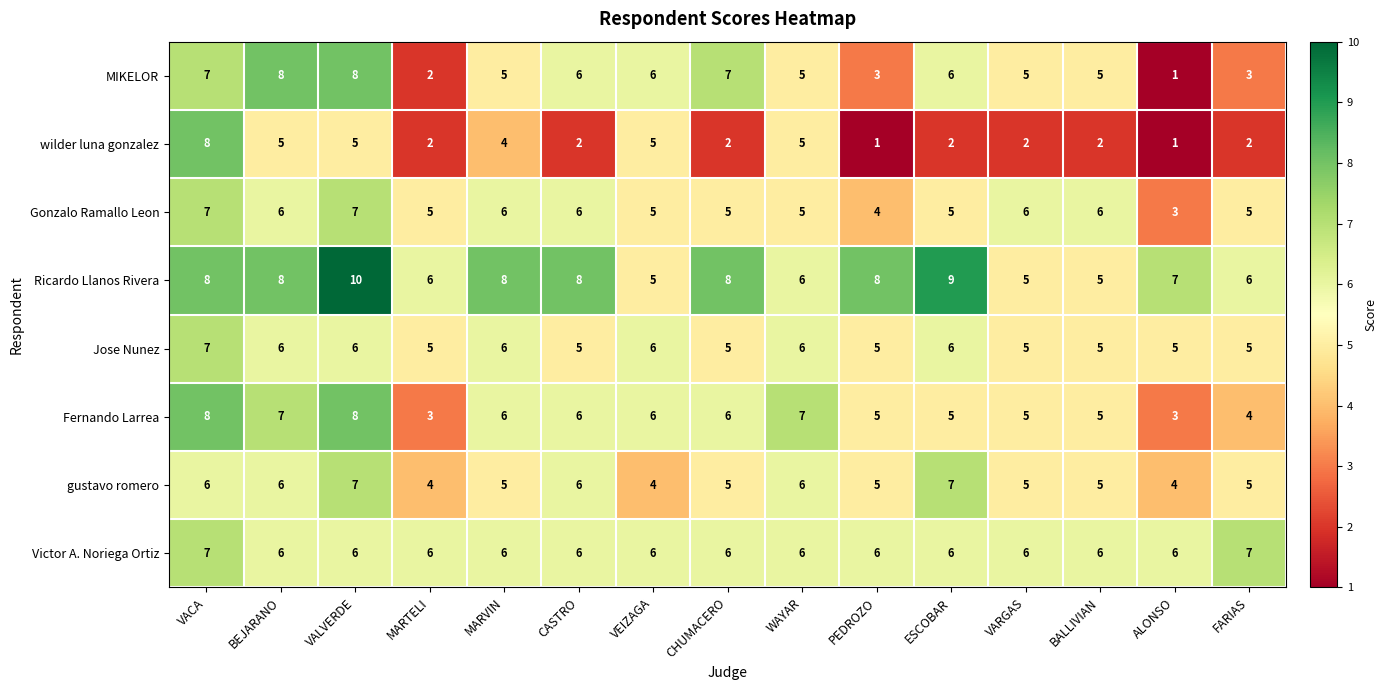

Read the gustavo romero value at CHUMACERO.

5